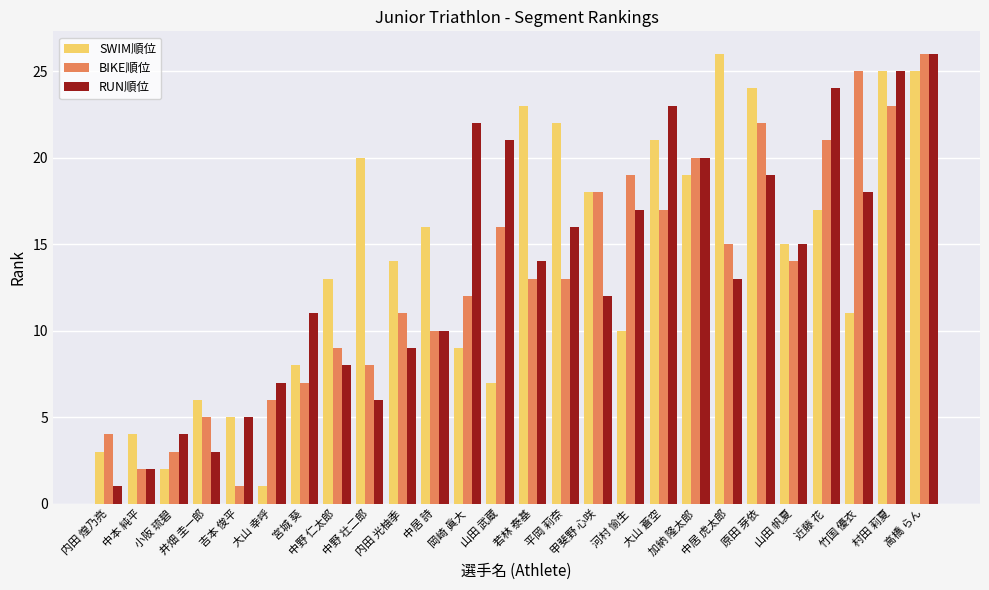

Reading left to right, transcribe all the data shown in this chart.

SWIM順位: 3	4	2	6	5	1	8	13	20	14	16	9	7	23	22	18	10	21	19	26	24	15	17	11	25	25
BIKE順位: 4	2	3	5	1	6	7	9	8	11	10	12	16	13	13	18	19	17	20	15	22	14	21	25	23	26
RUN順位: 1	2	4	3	5	7	11	8	6	9	10	22	21	14	16	12	17	23	20	13	19	15	24	18	25	26